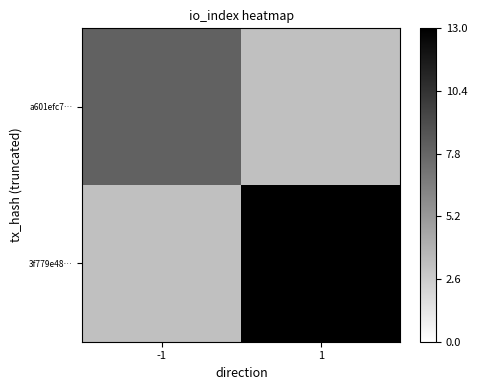

How many distinct data groups are displayed?

2